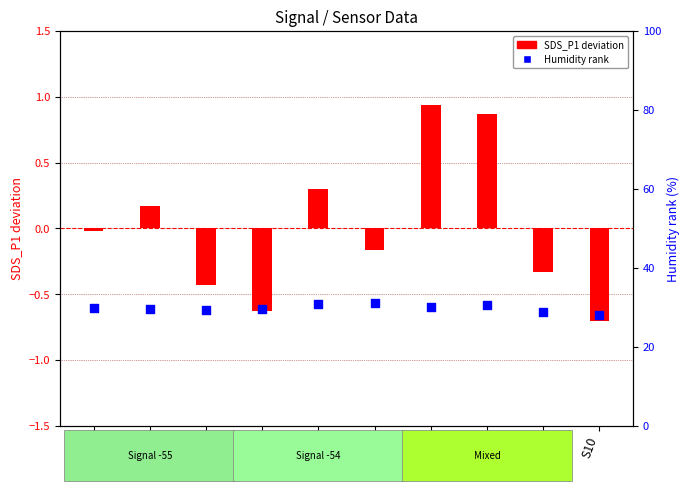

Is the value of Humidity rank at S10 greater than the value of SDS_P1 deviation at S4?

Yes